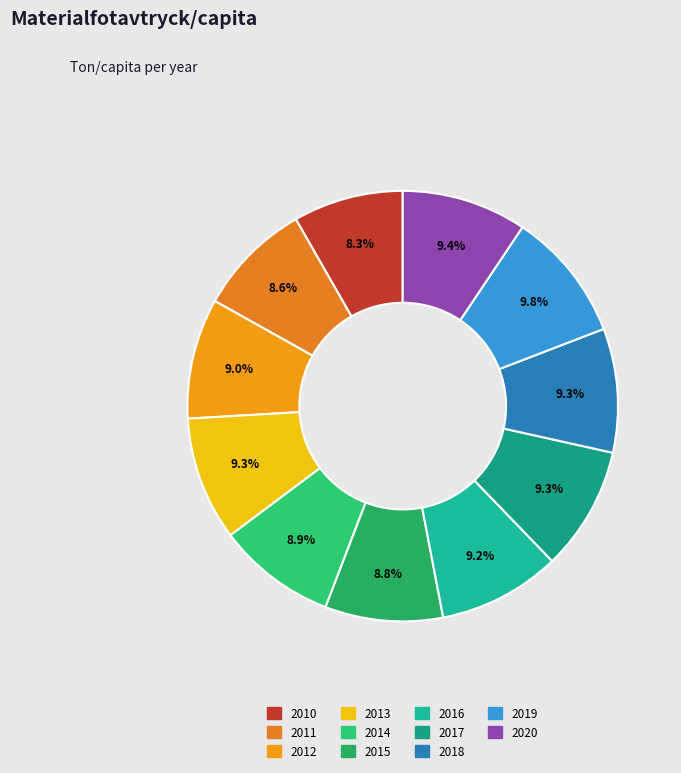

True or false: 2014 accounts for 9% of the total.

True